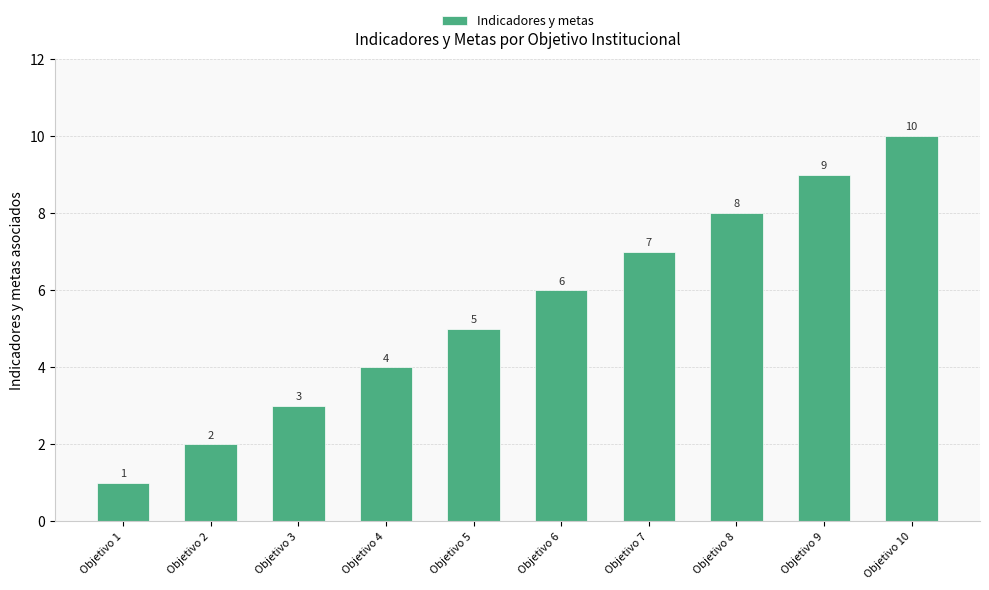

Where is the data nearest to the value 5?

Objetivo 5